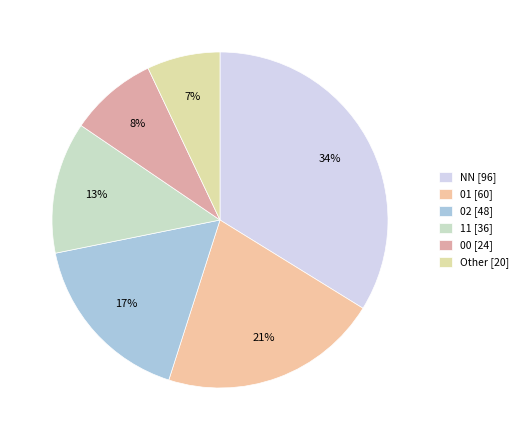

True or false: 11 accounts for 13% of the total.

True